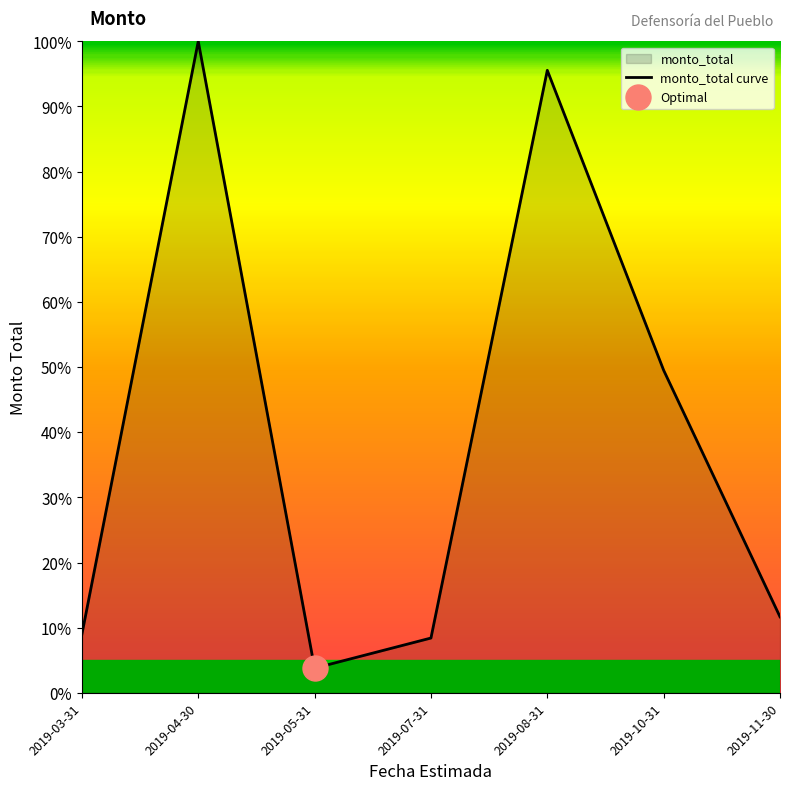

What is the change in value from 2019-04-30 to 2019-05-31?

-1.0